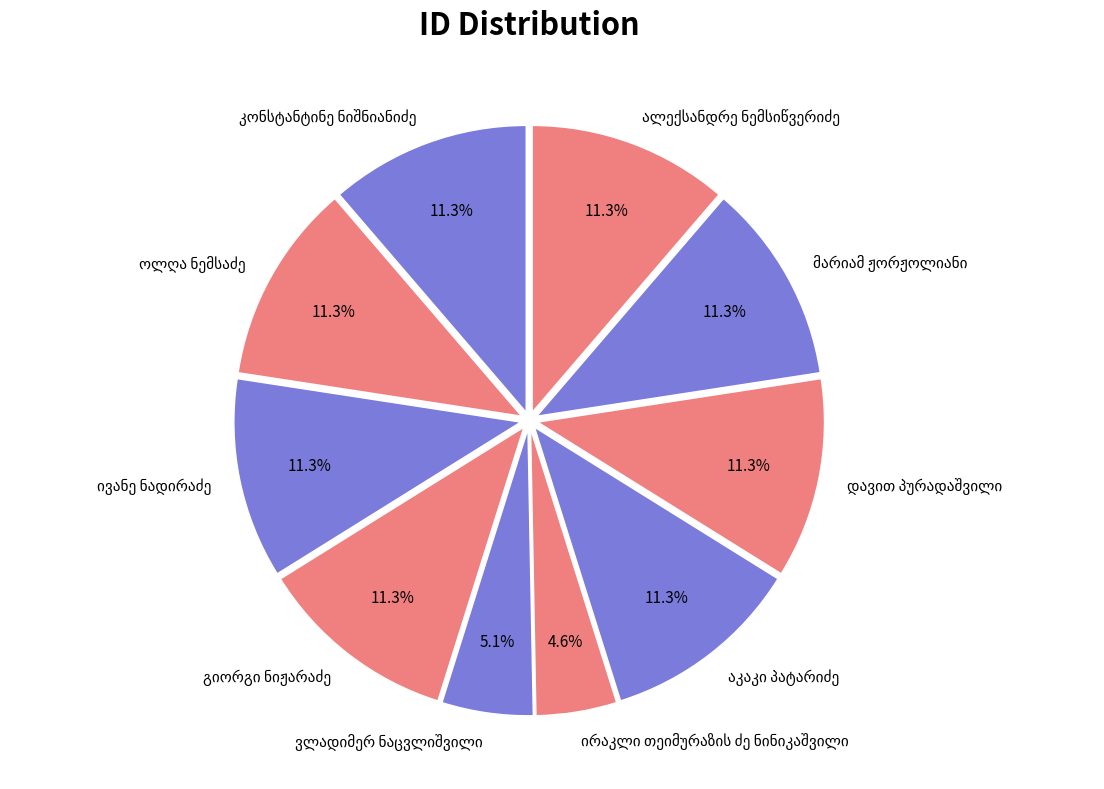

Is there a majority slice in this chart?

No